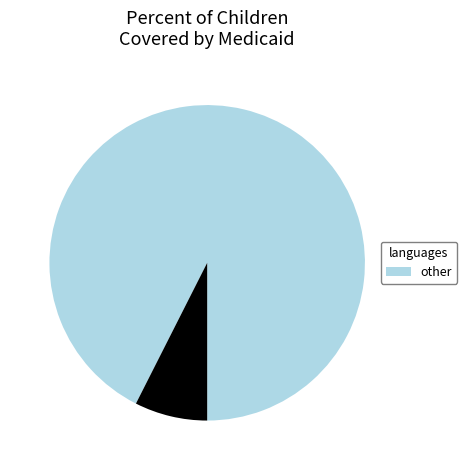

Is there any slice that represents more than half of the pie?

Yes